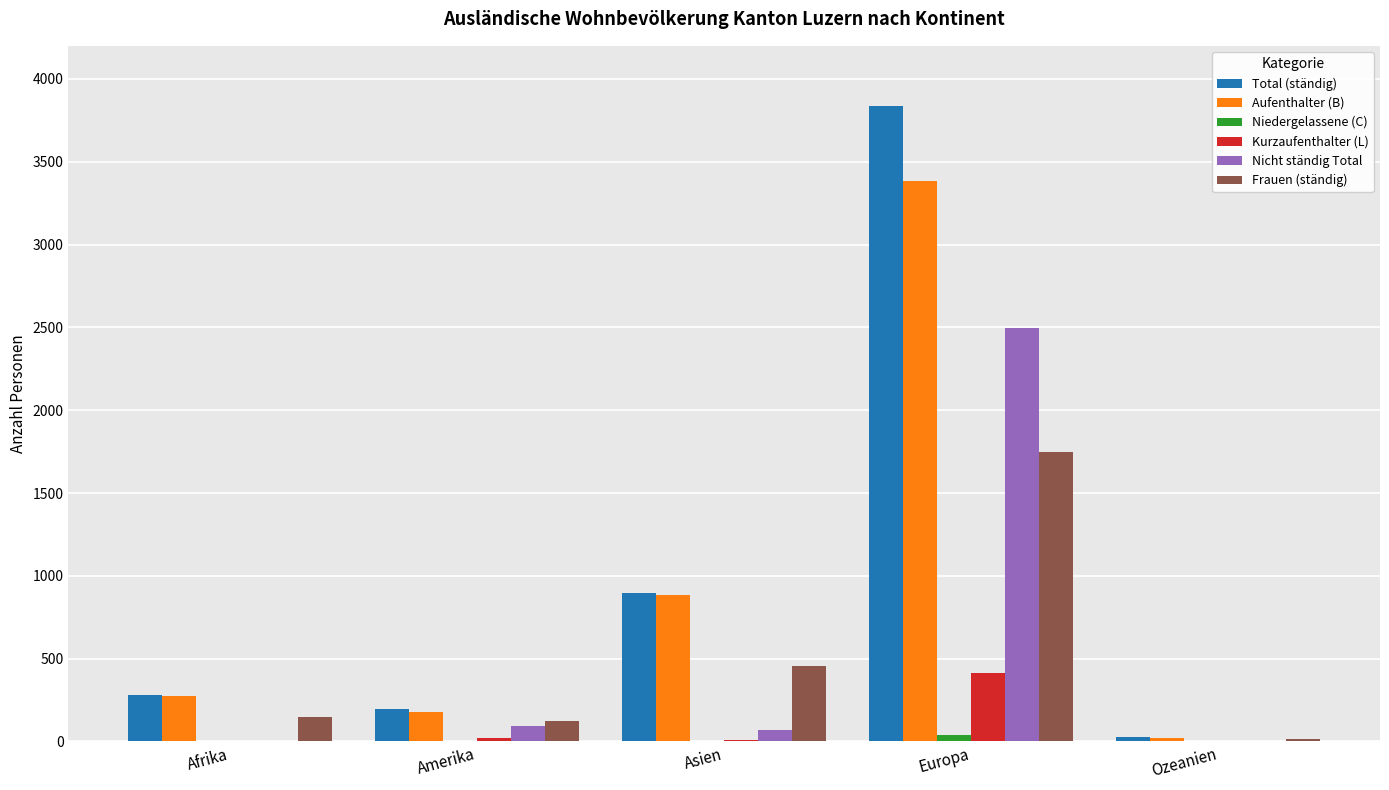

At which category is the sum across all series the highest?

Europa